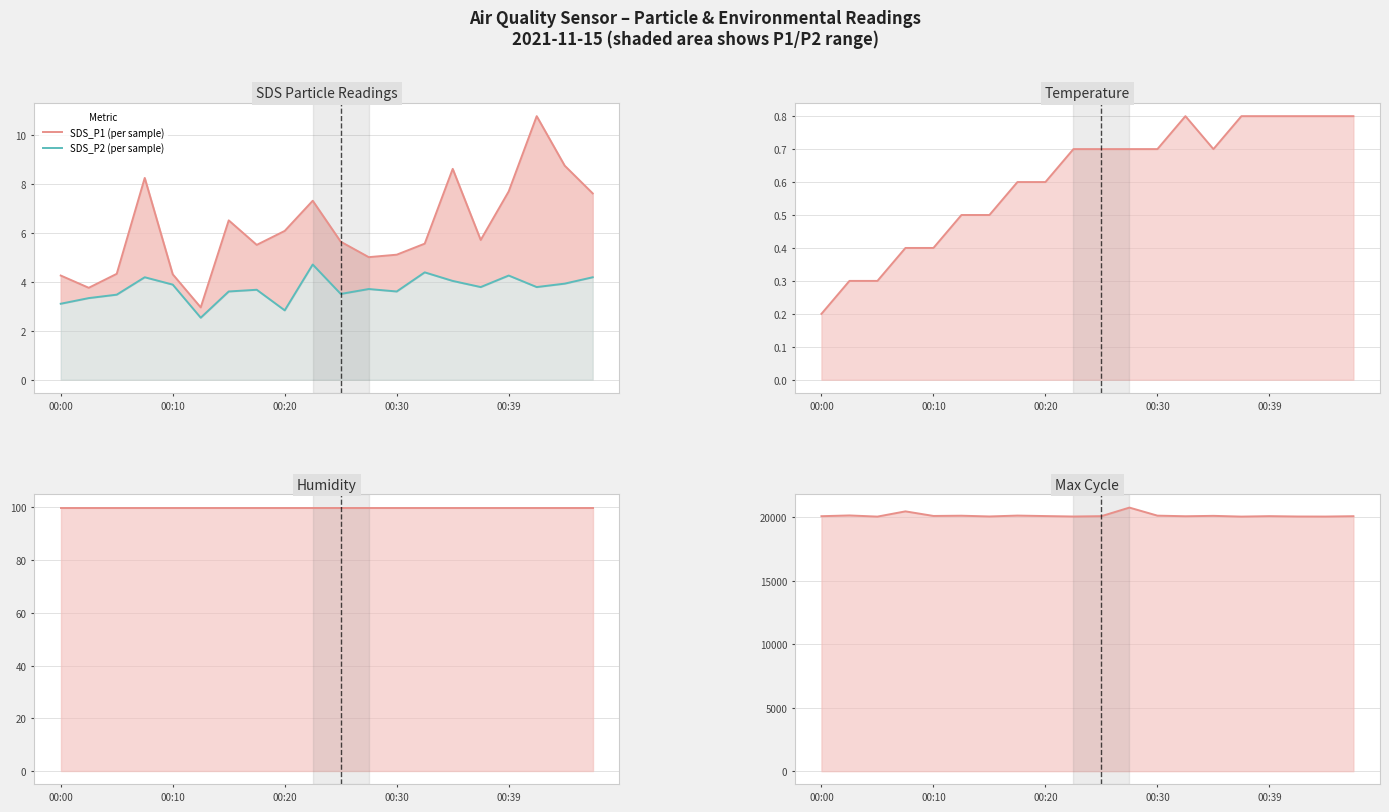

True or false: Temperature (°C) has more than 0 points higher than both neighbors.

True